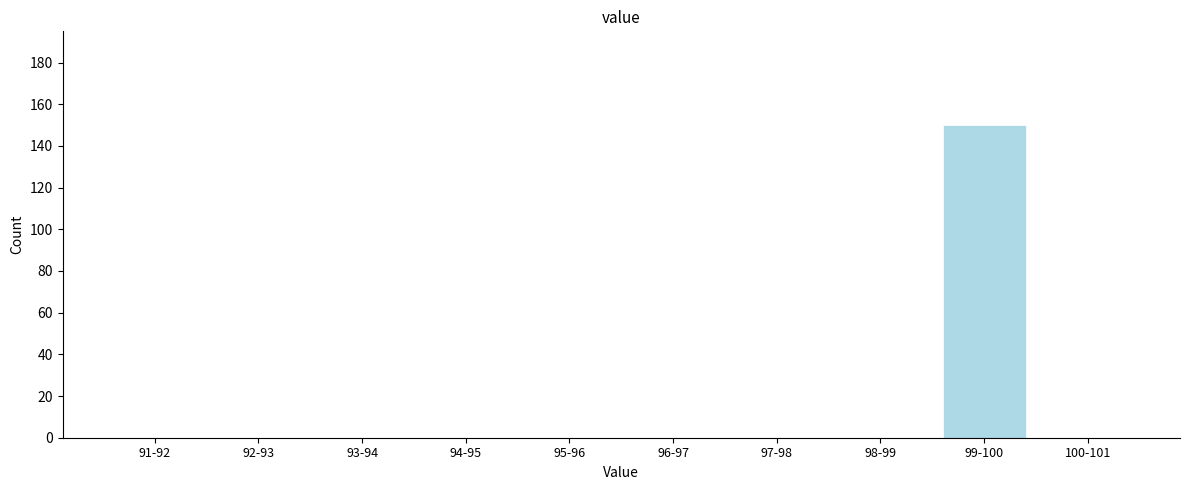

Reading right to left, transcribe all the data shown in this chart.

100-101=0	99-100=150	98-99=0	97-98=0	96-97=0	95-96=0	94-95=0	93-94=0	92-93=0	91-92=0